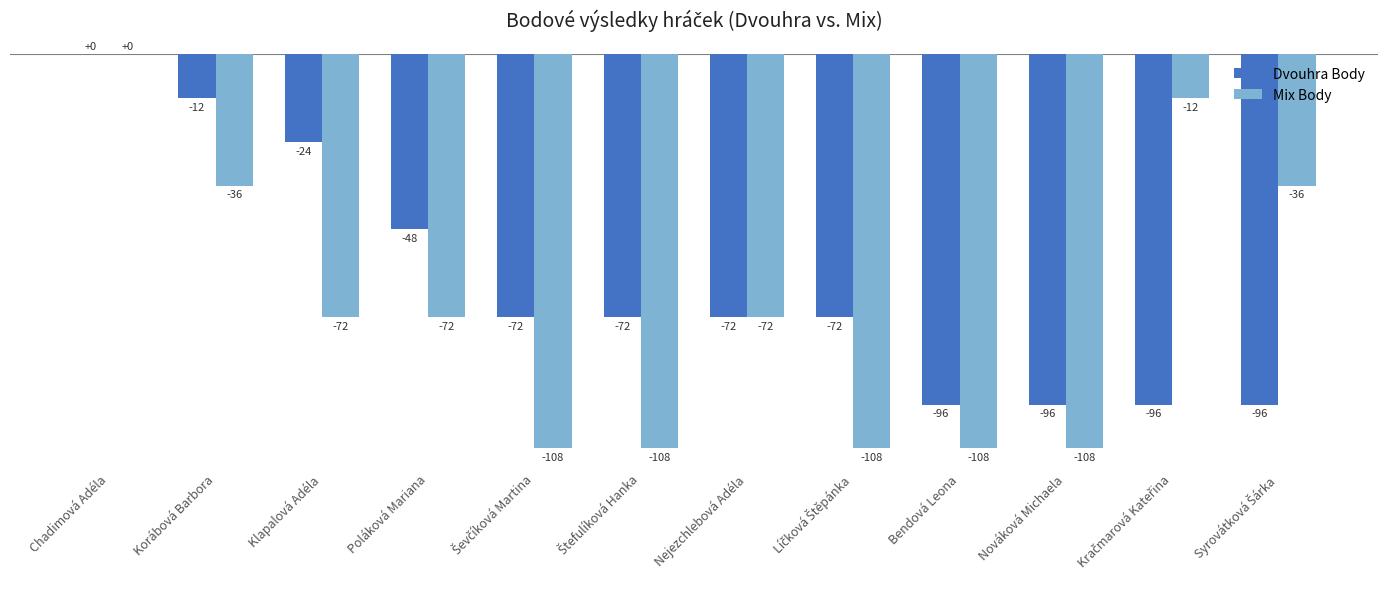

What is the total value across all series at Nejezchlebová Adéla?

-144